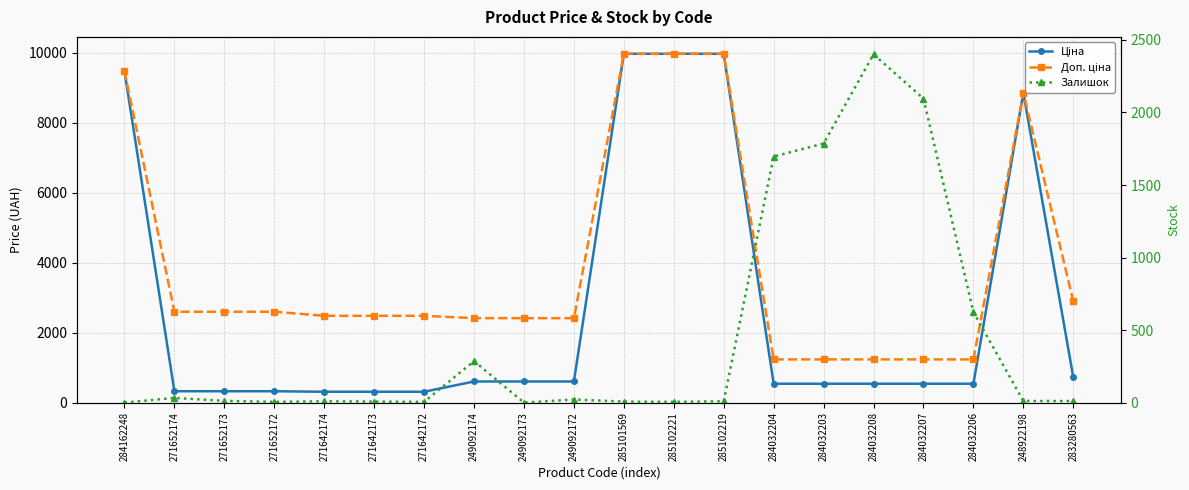

What are all the series names shown in the legend?

Ціна, Доп. ціна, Залишок